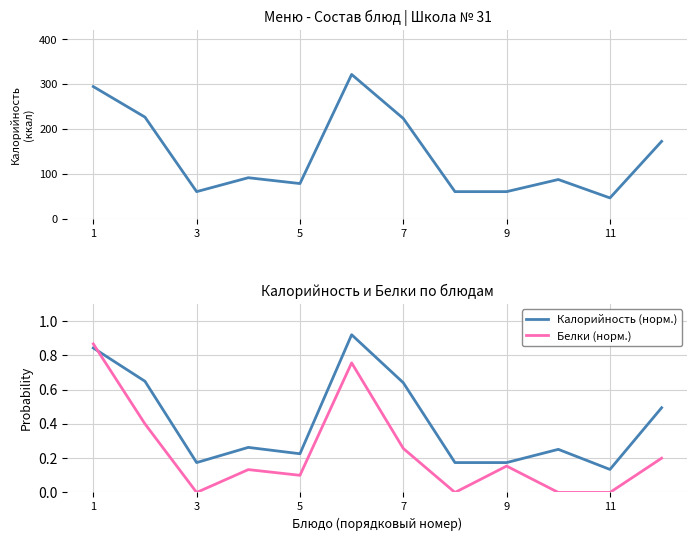

True or false: Калорийность (норм.) has a value of 0.3 at 9.

False